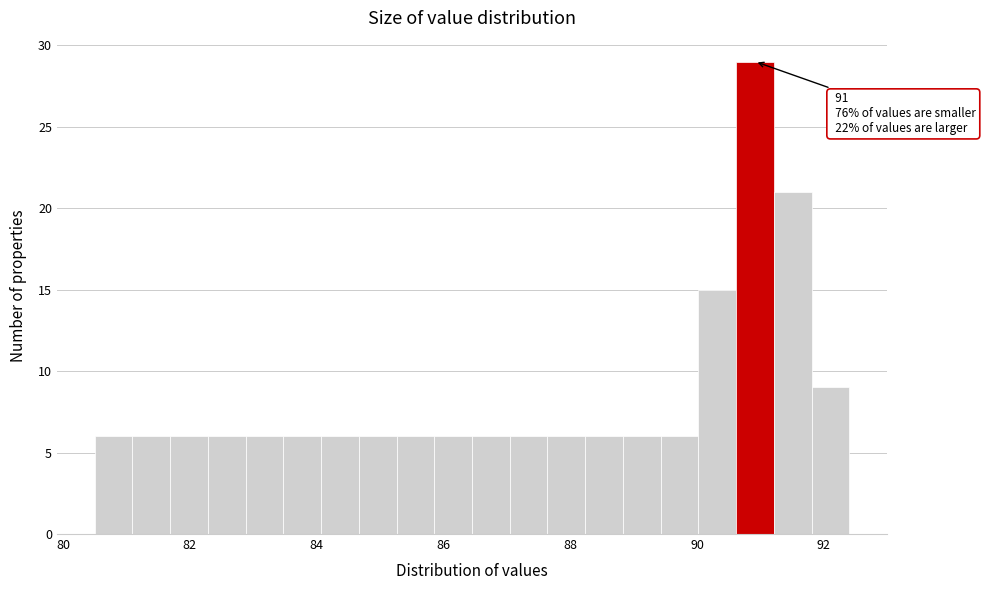

Read against the x-axis, roughly where is the centre of the tallest bar?

91.0